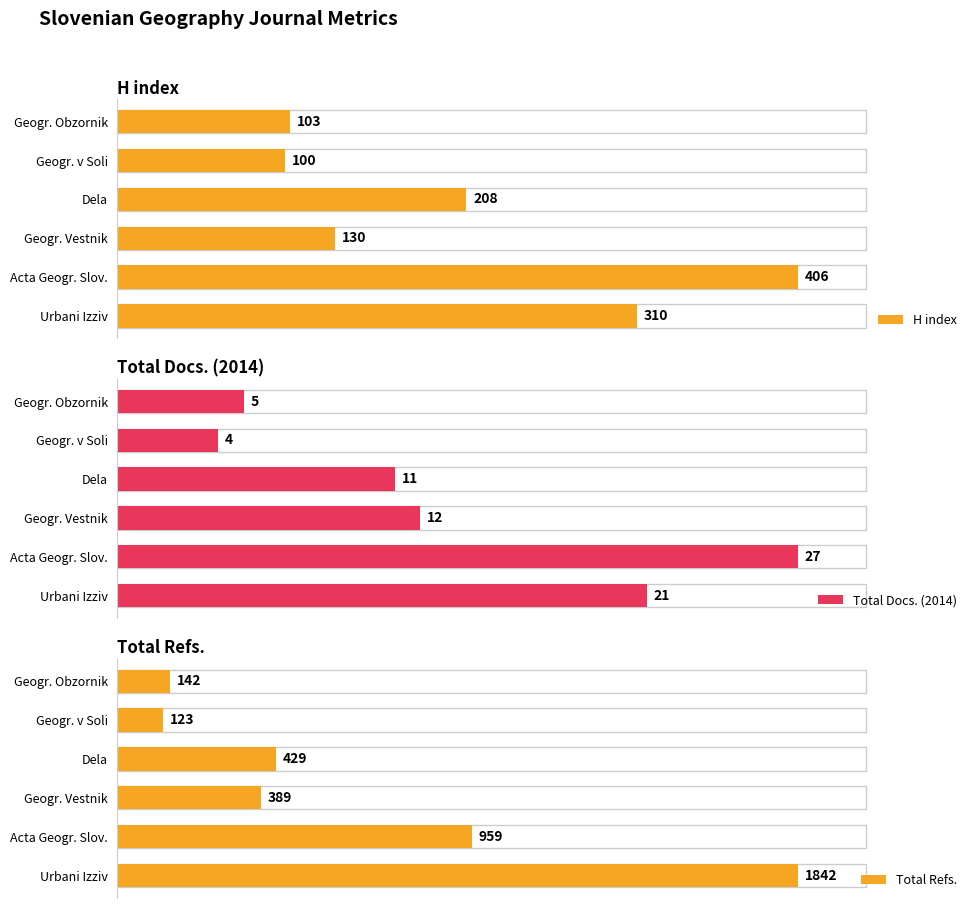

At which label is Total Refs. closest to 982?

Acta Geogr. Slov.